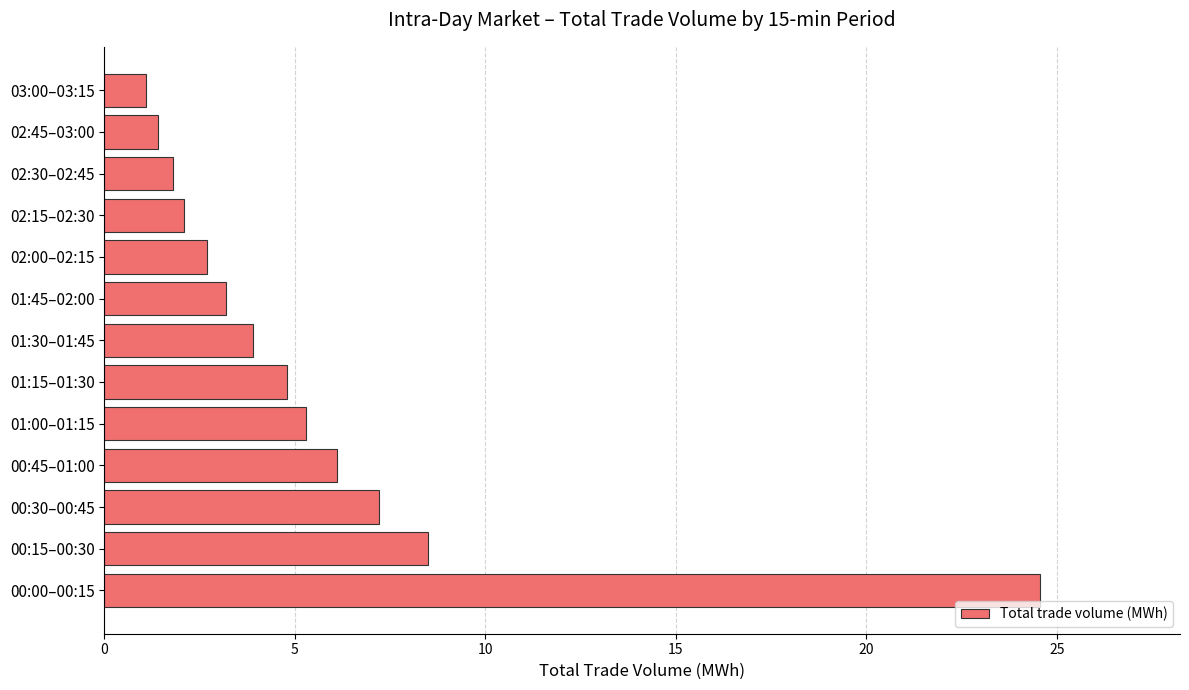

Does the chart contain any negative values?

No